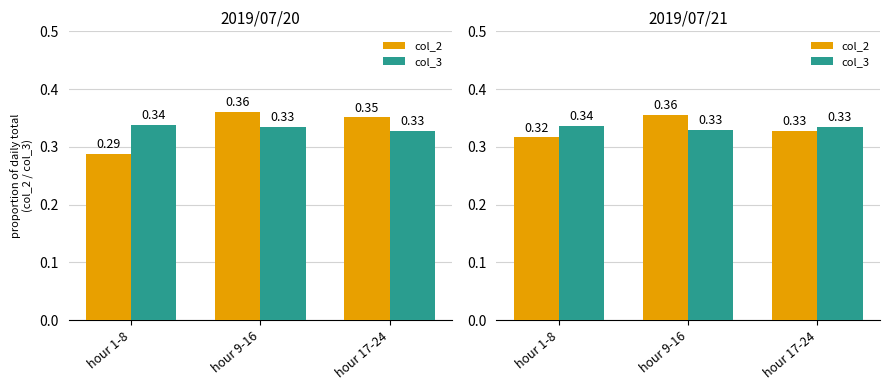

At which label does col_3 reach its peak?

hour 1-8